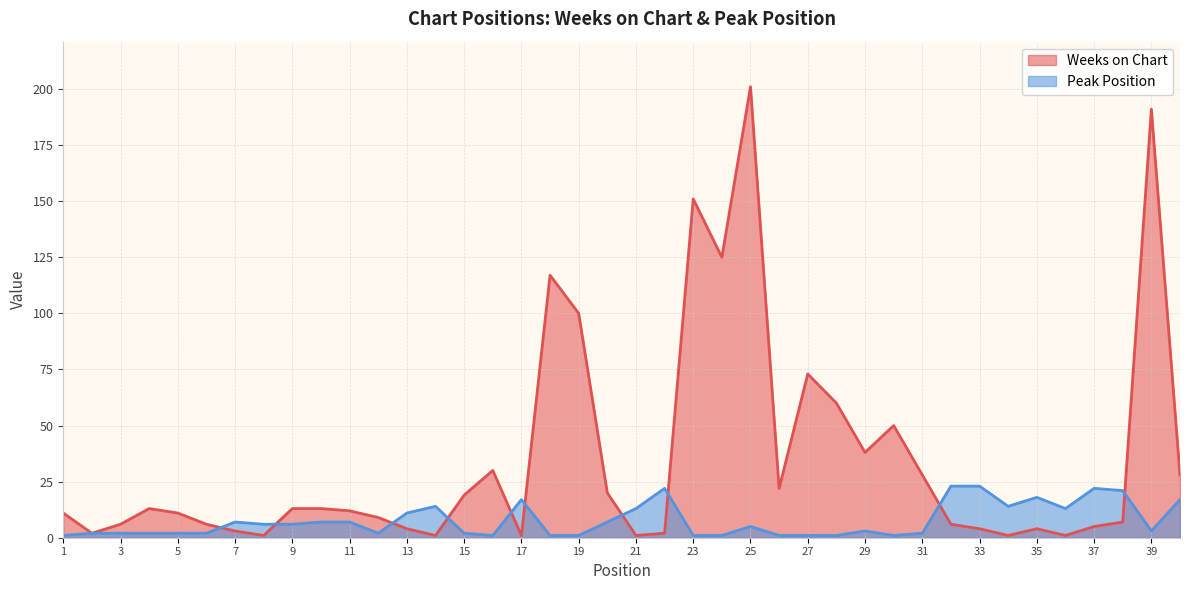

What are all the series names shown in the legend?

Weeks on Chart, Peak Position